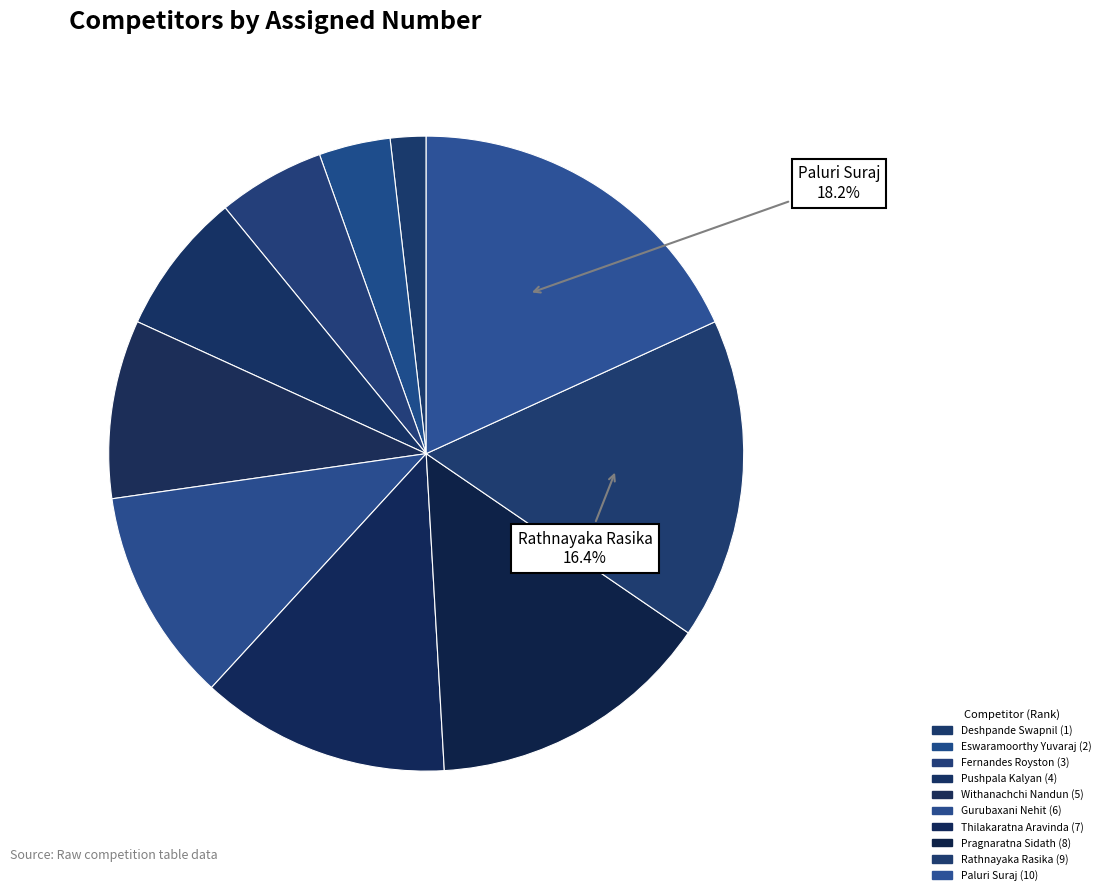

Does any single category account for the majority?

No